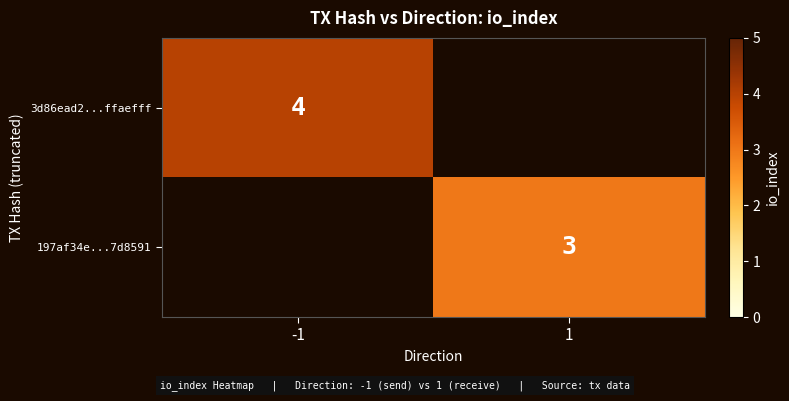

At which category does the chart reach its minimum across all series?

1